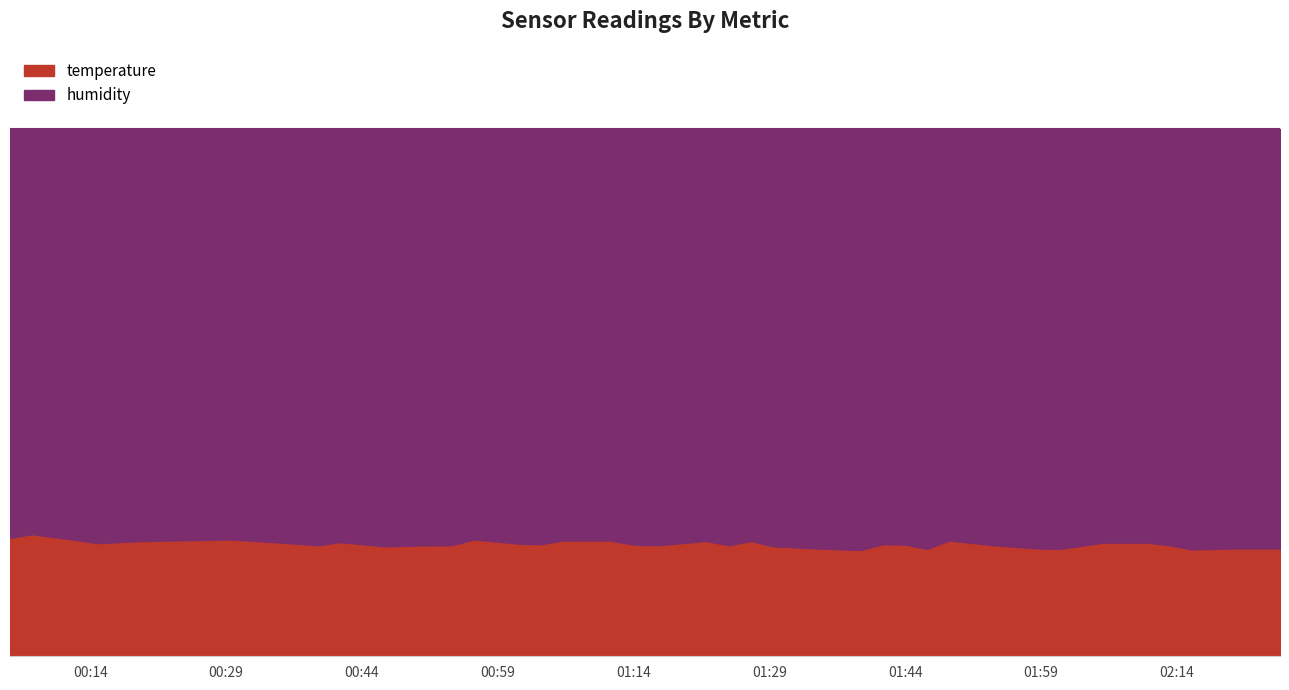

What position from the left is 2023-07-24T00:56:28?

14